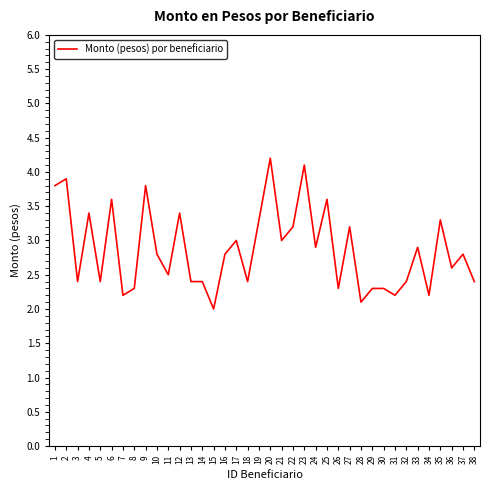

What is the sum of all values?

108.8